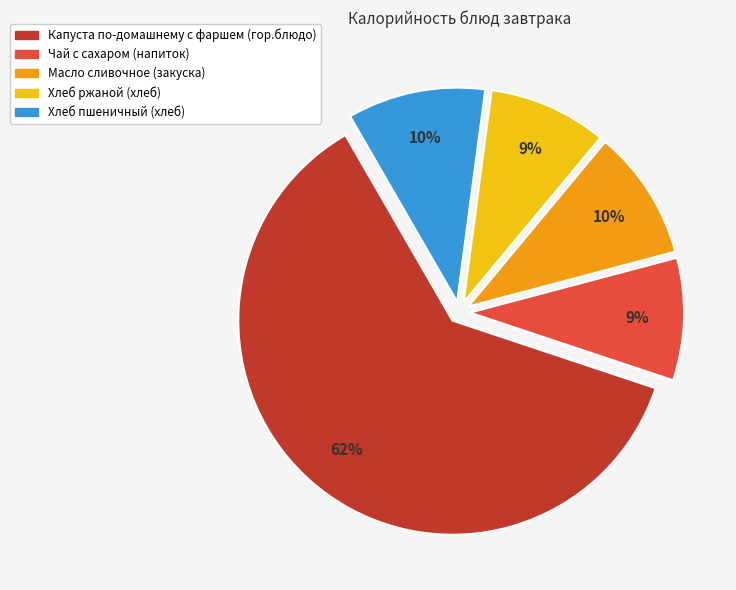

The Капуста по-домашнему с фаршем (гор.блюдо) slice represents 62% of the pie. True or false?

True